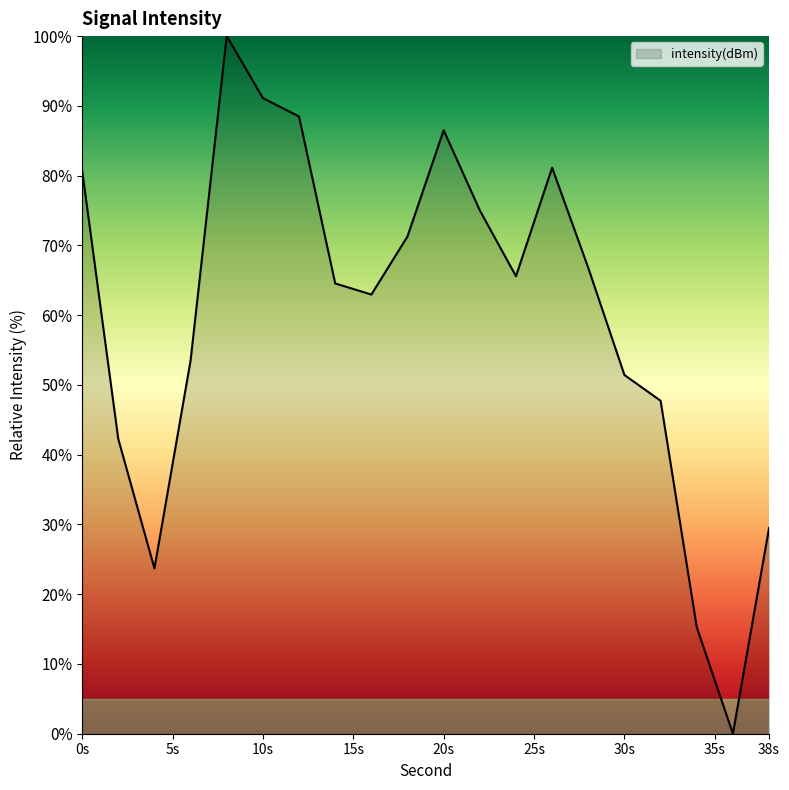

What is the difference between the second highest and second lowest values?

75.9